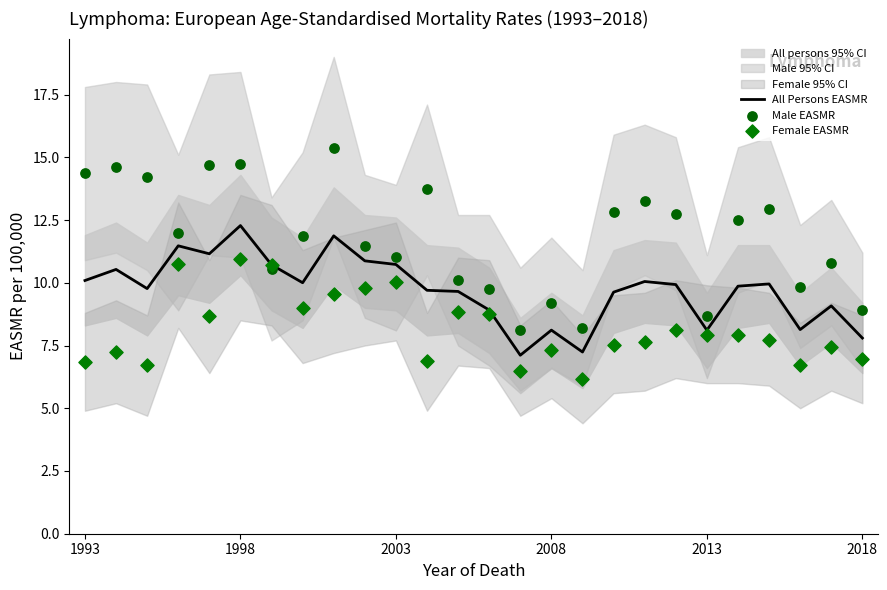

Which series contains the lowest Y value?

Female EASMR